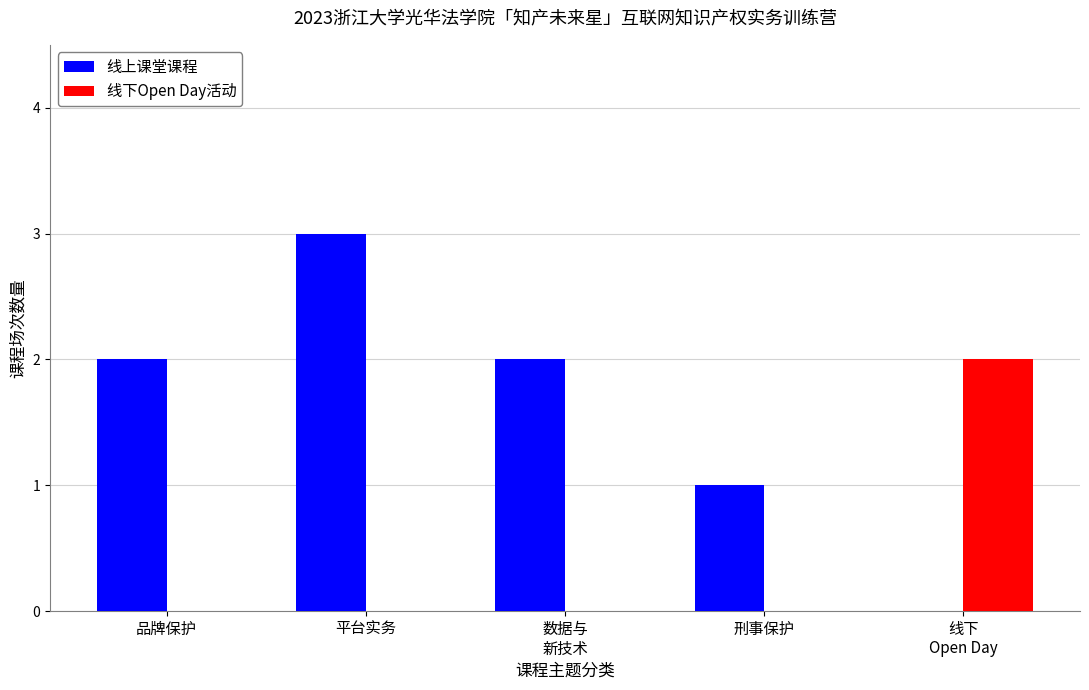

What is the greatest value displayed?

3